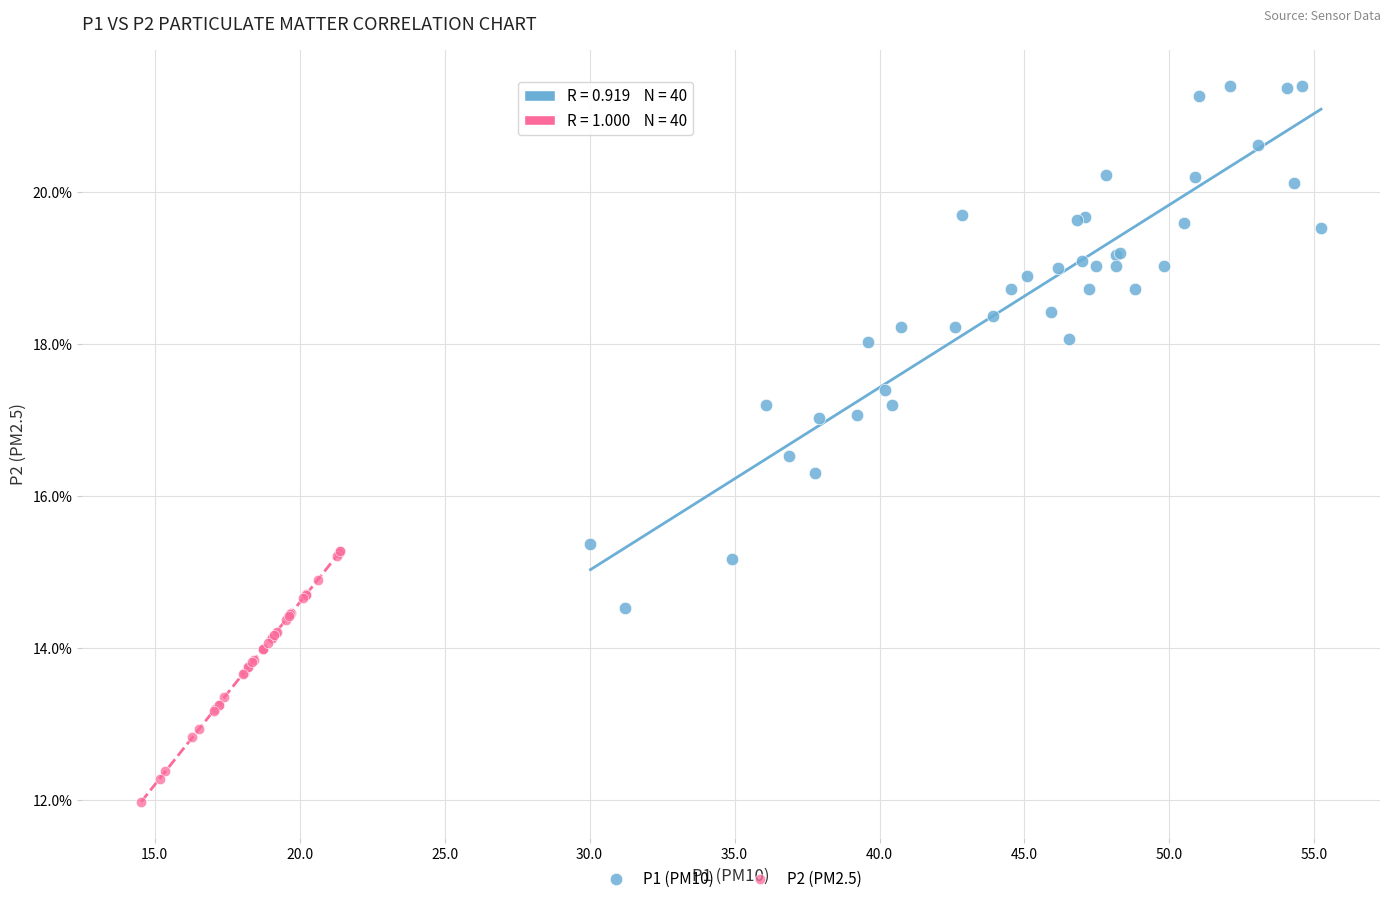

Which series contains the lowest Y value?

P2 (PM2.5)